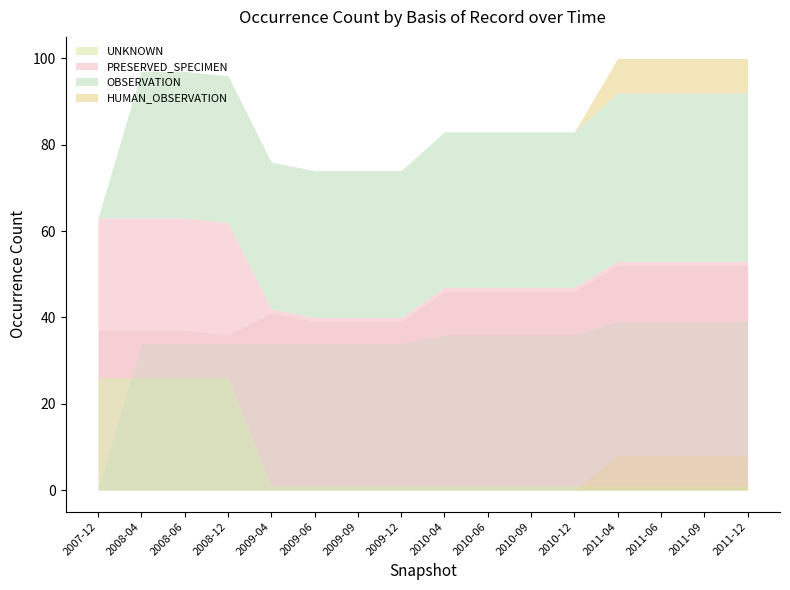

What is the sum of all OBSERVATION values?

538